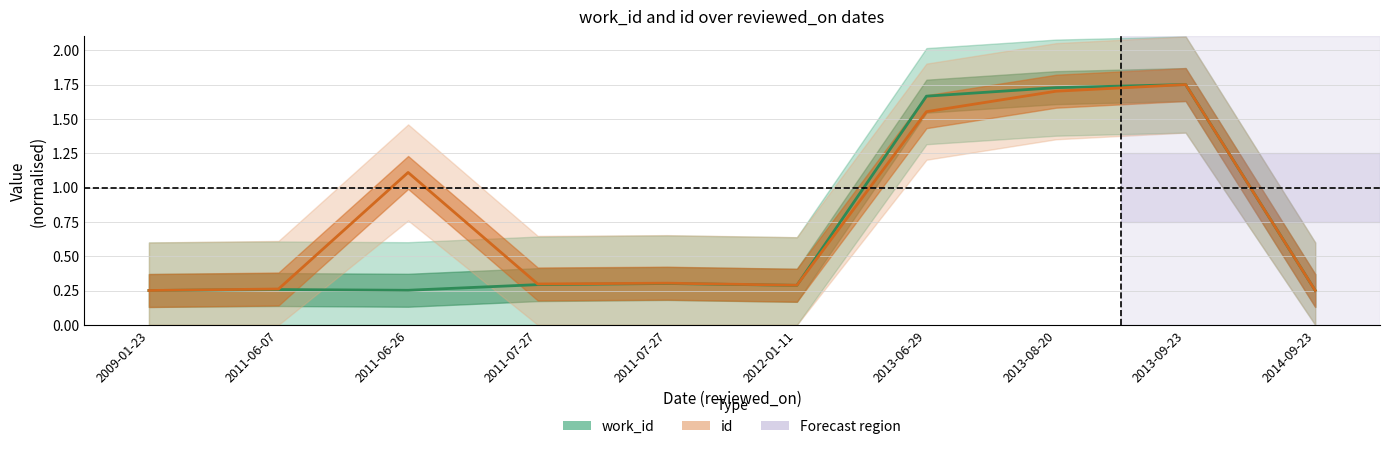

How many times do id and work_id cross each other?

1